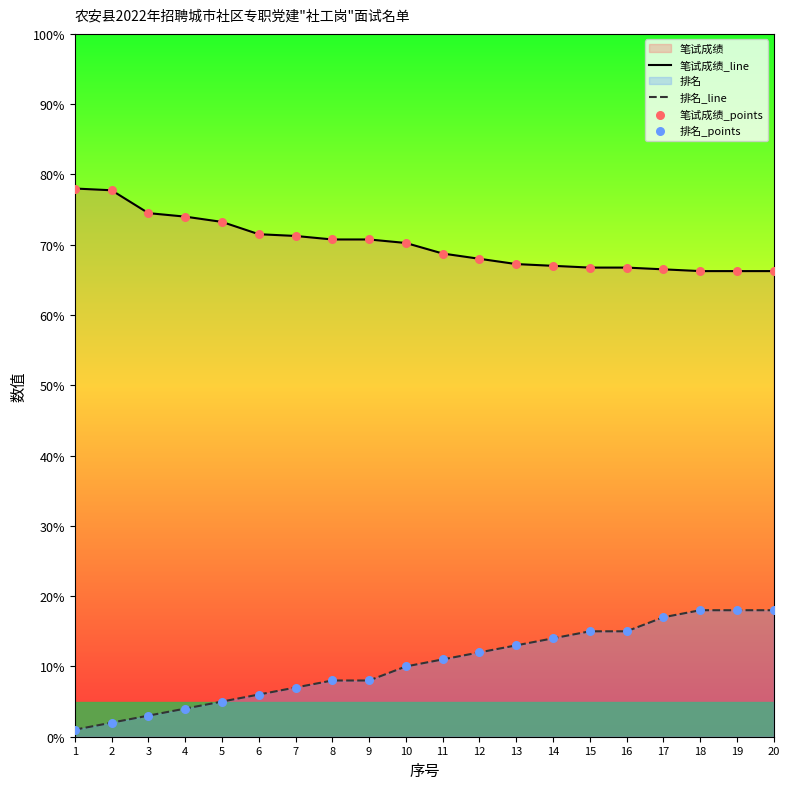

What is the difference between the 排名_line values at 3 and 8?

5.0